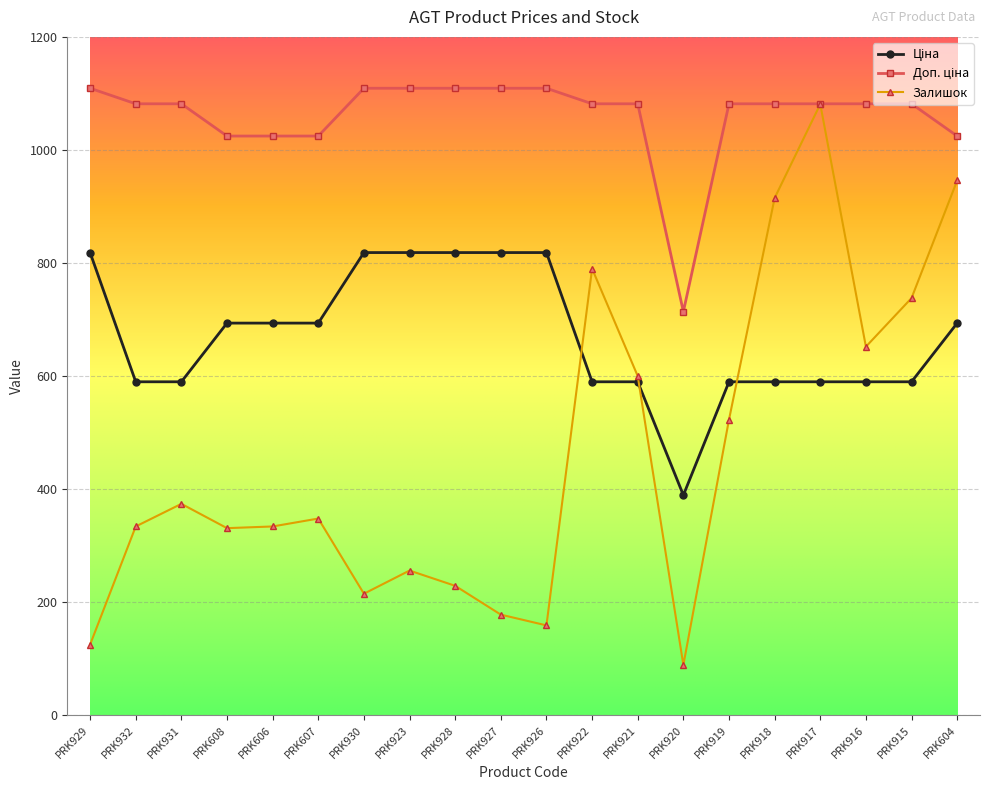

In Залишок, how many points are lower than both neighbors (excluding endpoints)?

5